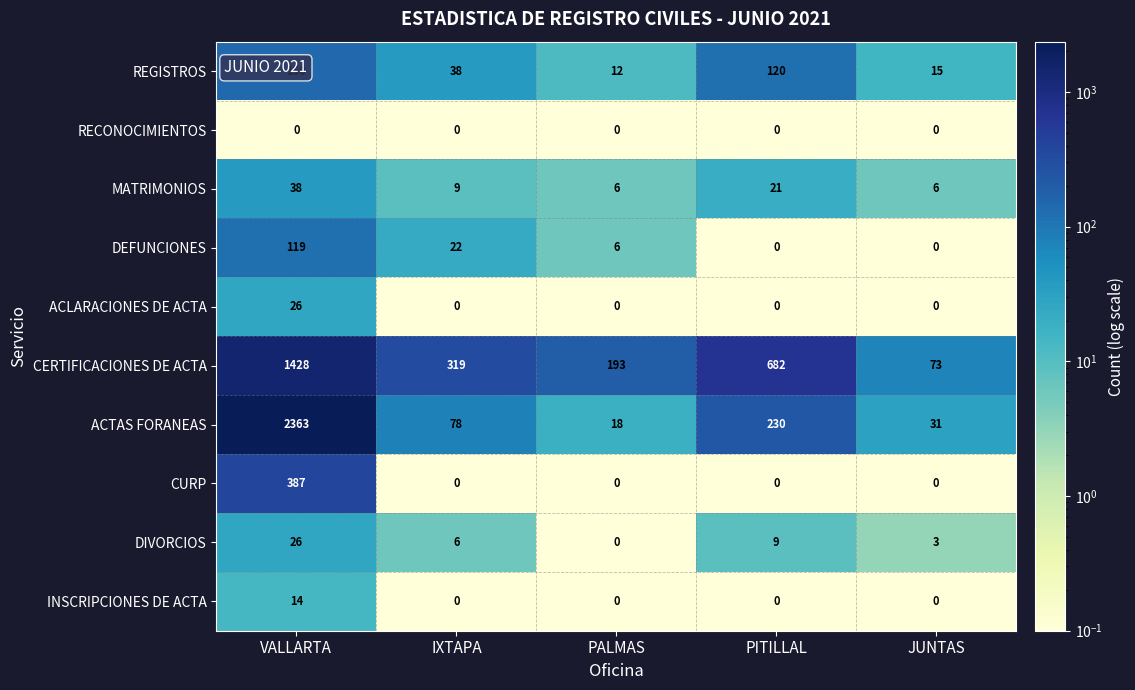

The value of CERTIFICACIONES DE ACTA at VALLARTA is 2491. True or false?

False